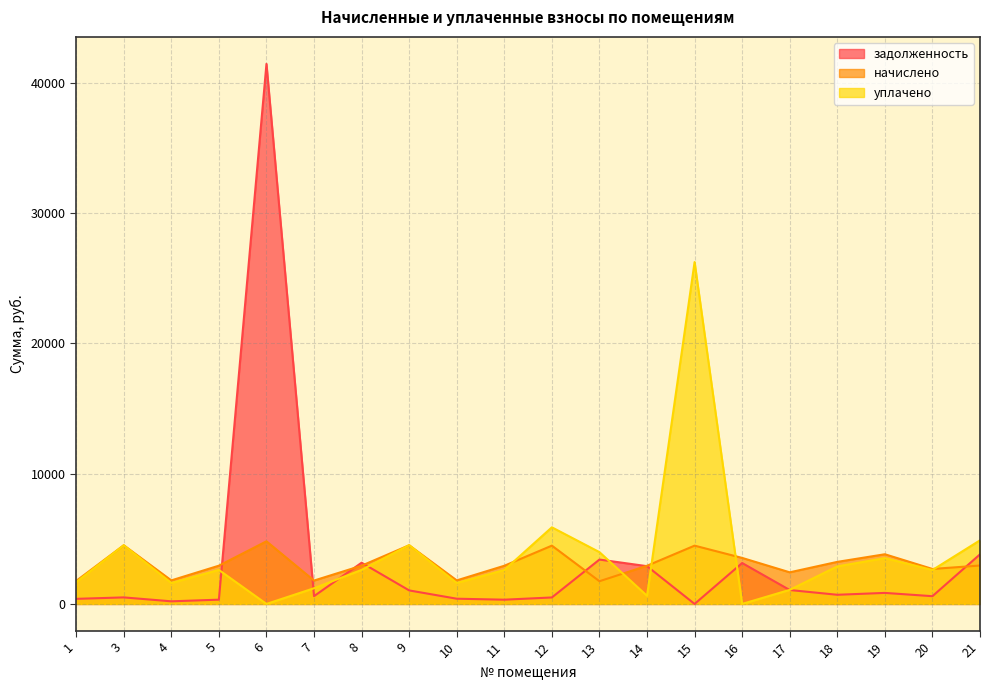

Where is the first local minimum for начислено?

4